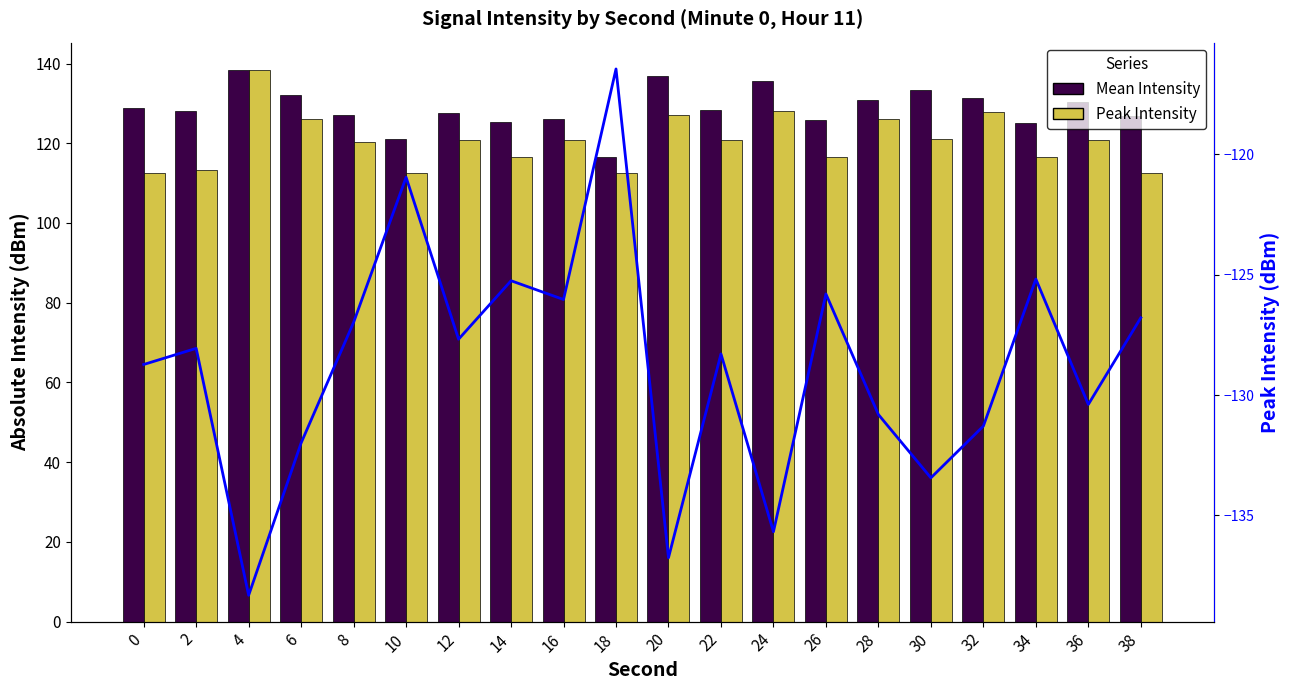

Which series has the widest spread of values?

Peak Intensity